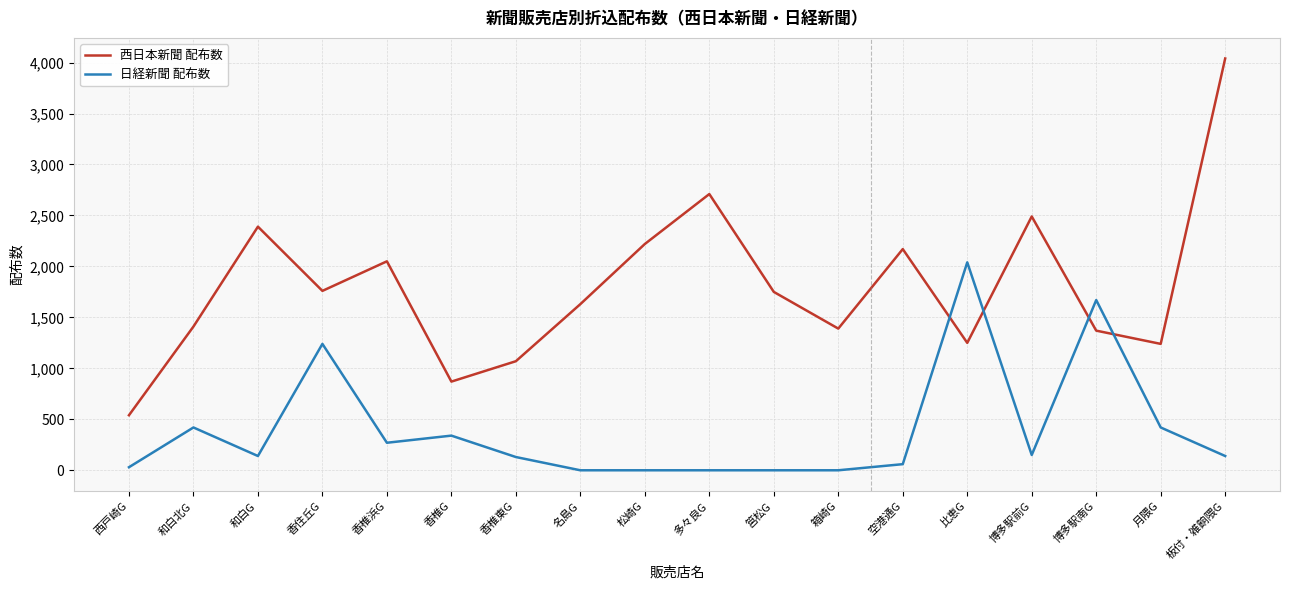

List the series in order of their overall mean, highest first.

西日本新聞 配布数, 日経新聞 配布数